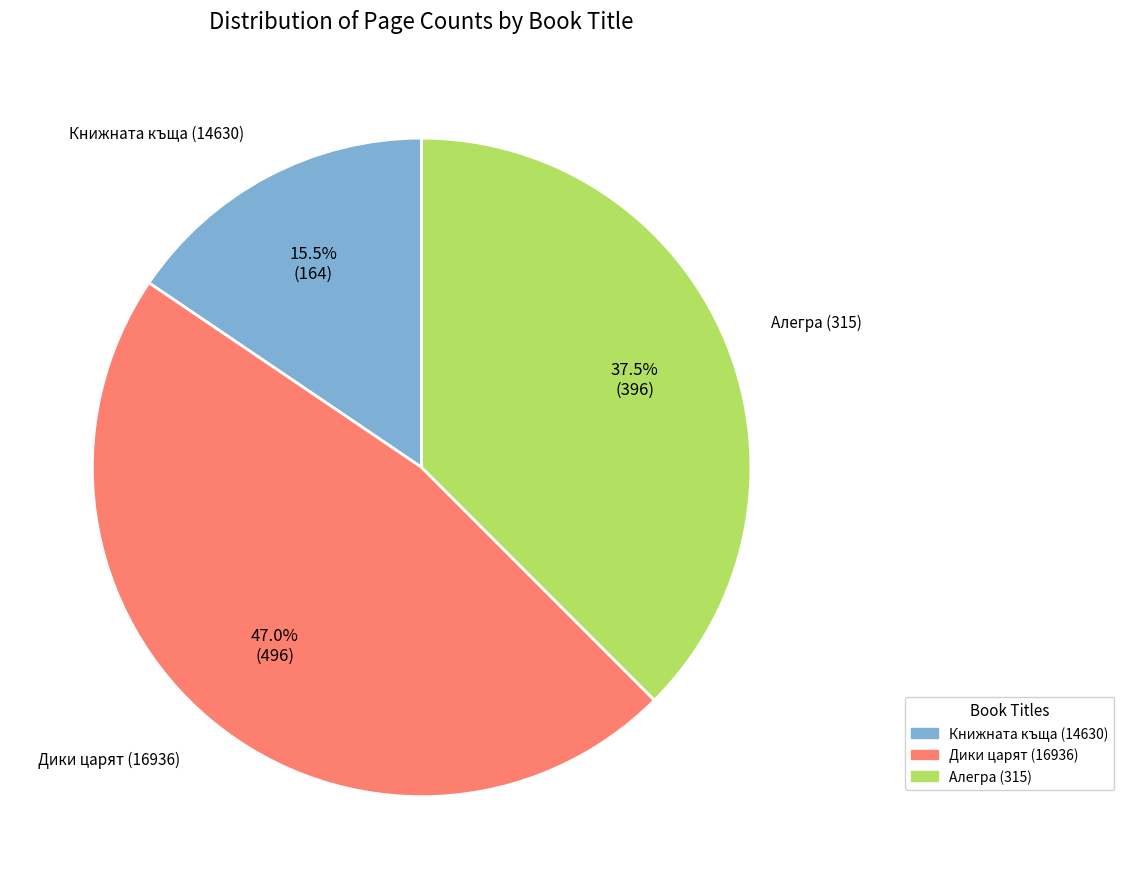

To the nearest percent, what is the average slice percentage?

33%